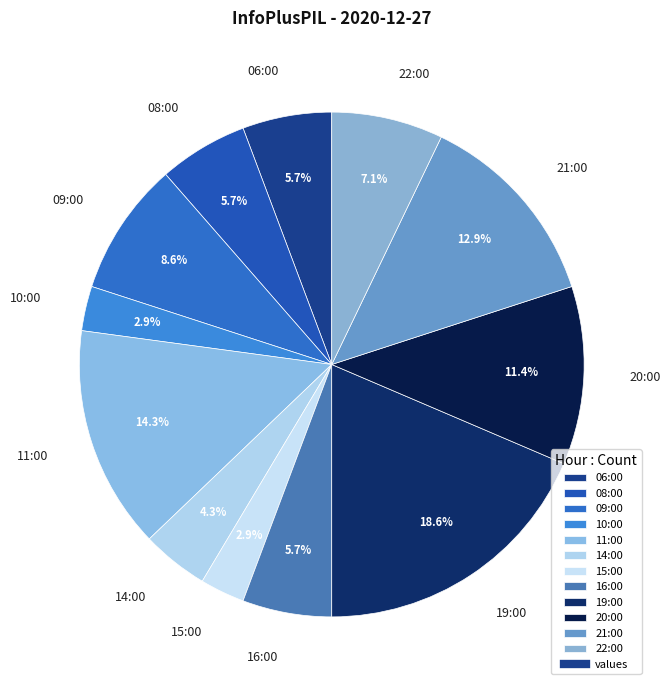

How many segments does this pie chart have?

12